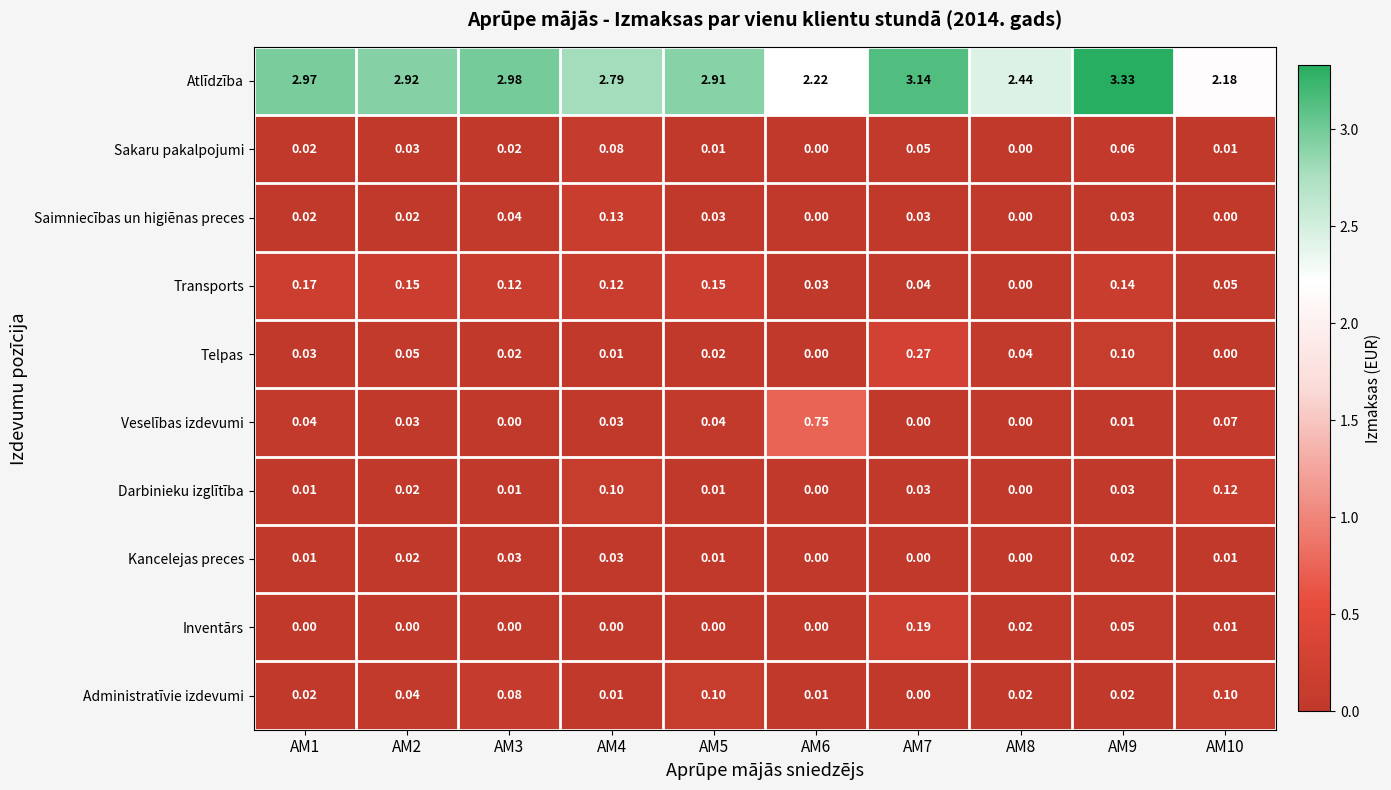

Which series has the widest spread of values?

Atlīdzība